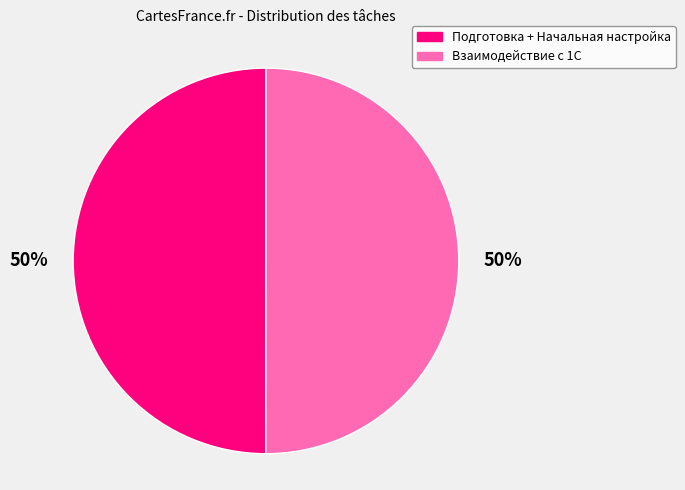

Count the number of slices in the pie.

2